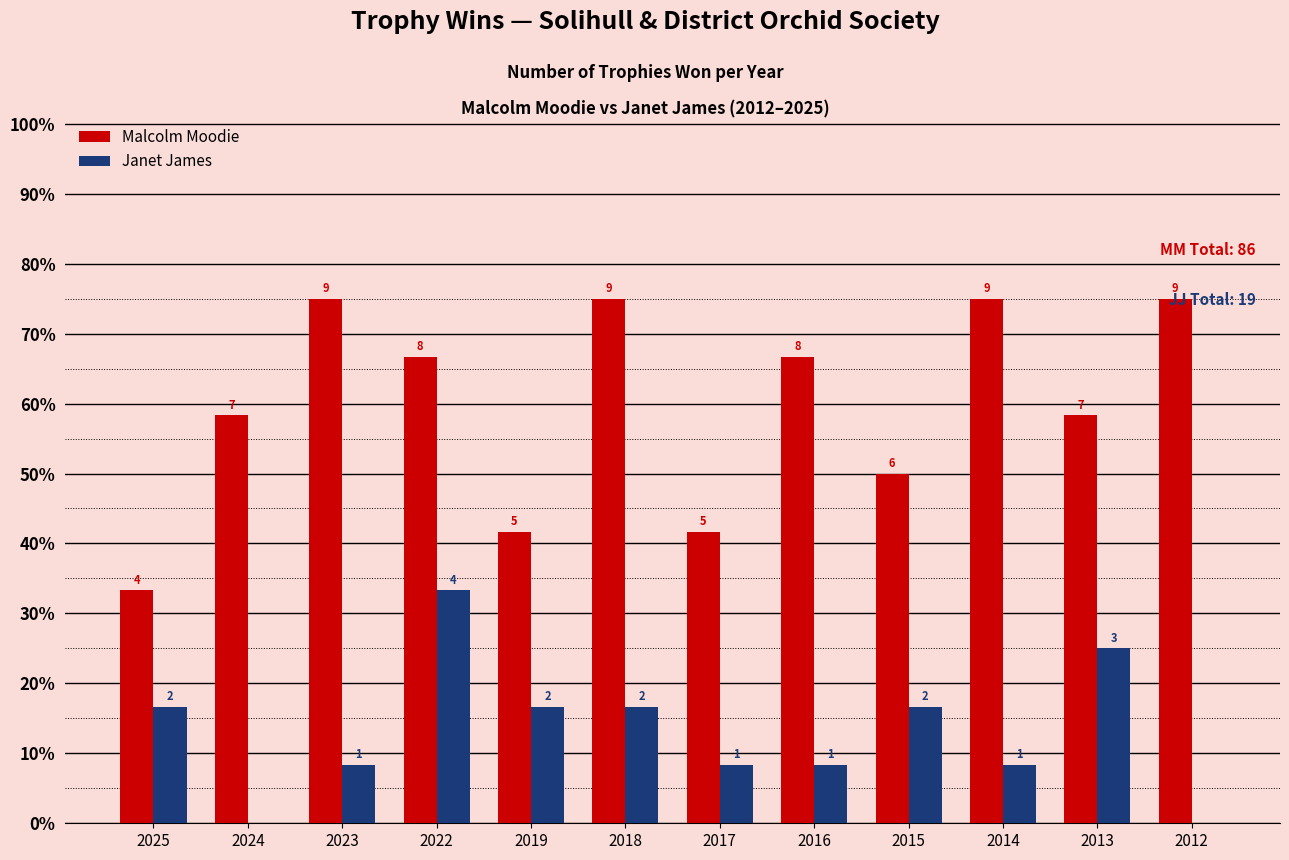

What are all the series names shown in the legend?

Malcolm Moodie, Janet James